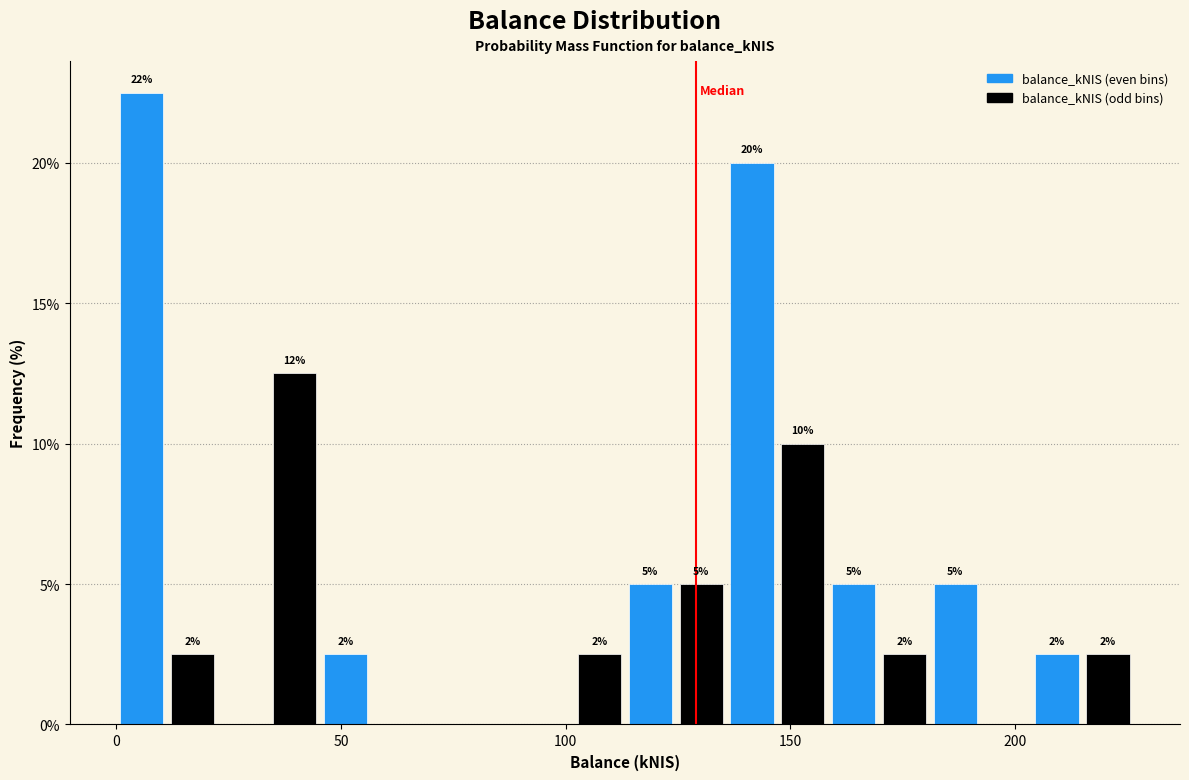

Around what value on the x-axis is the tallest bar? Give the approximate position of its centre, as read against the axis.

5